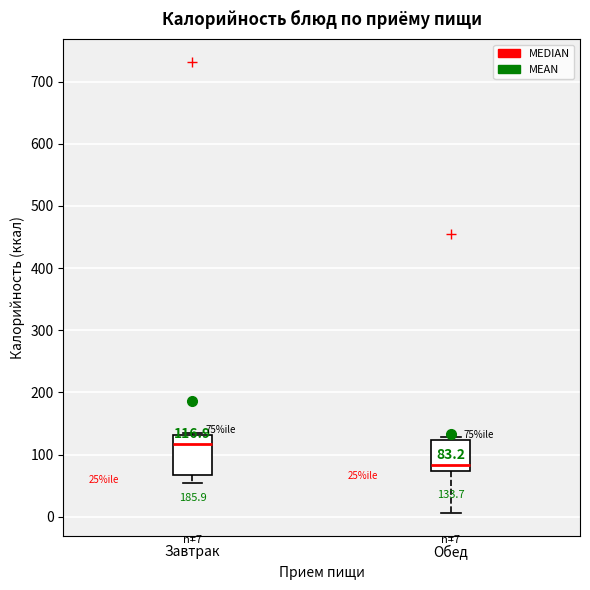

Which box has the highest median line?

Завтрак